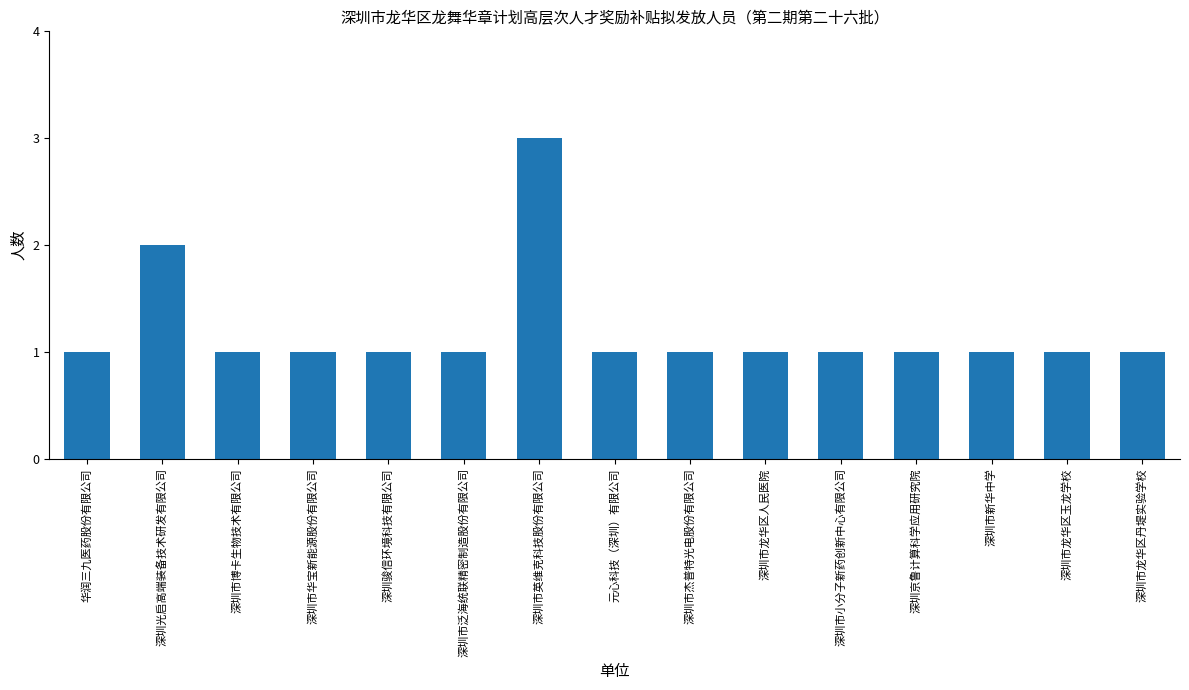

Reading left to right, transcribe all the data shown in this chart.

1	2	1	1	1	1	3	1	1	1	1	1	1	1	1